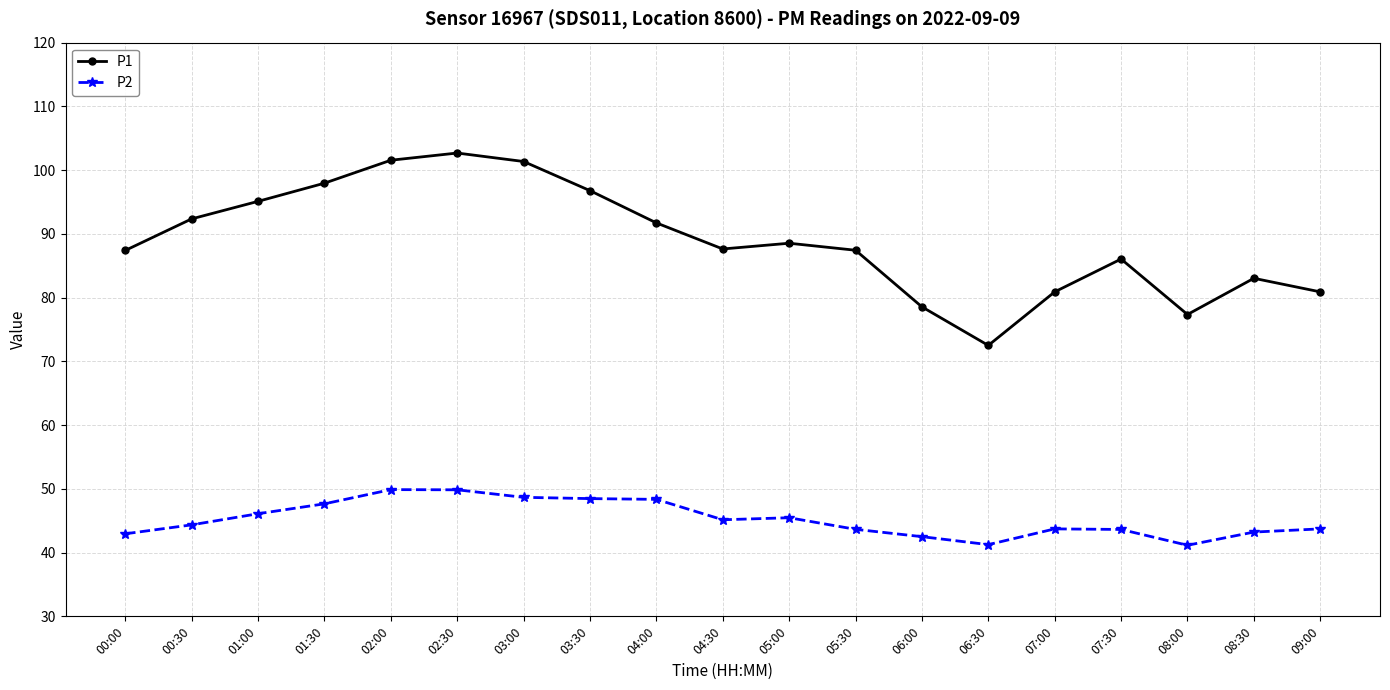

Which series has the widest spread of values?

P1